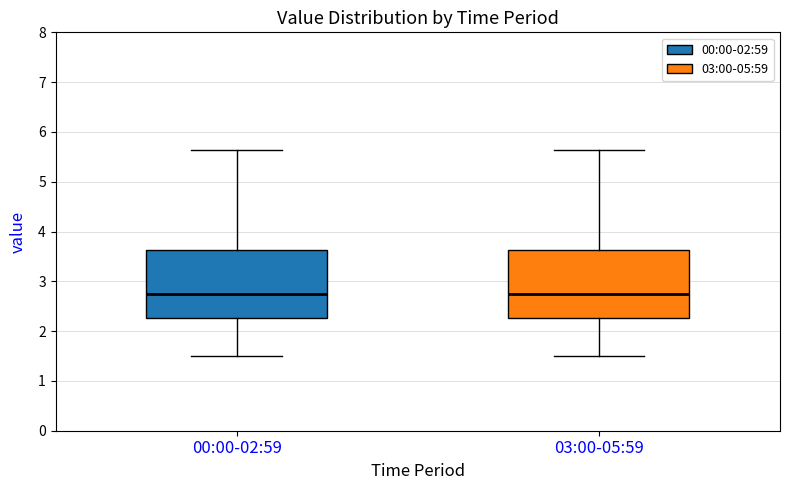

Reading left to right, read every box against the y-axis: the position of its median line, the range the box covers, and the ends of its whiskers. The values are not printed on the chart, so give them approximately, as read against the axis.

00:00-02:59: median 2.8, box 2.3 to 3.6, whiskers 1.5 to 5.6
03:00-05:59: median 2.8, box 2.3 to 3.6, whiskers 1.5 to 5.6